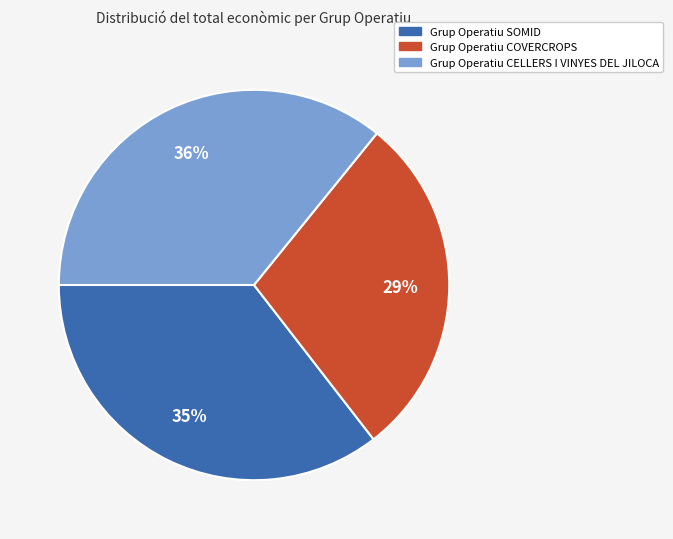

What is the ratio of the value at Grup Operatiu CELLERS I VINYES DEL JILOCA to the value at Grup Operatiu SOMID?

1.0